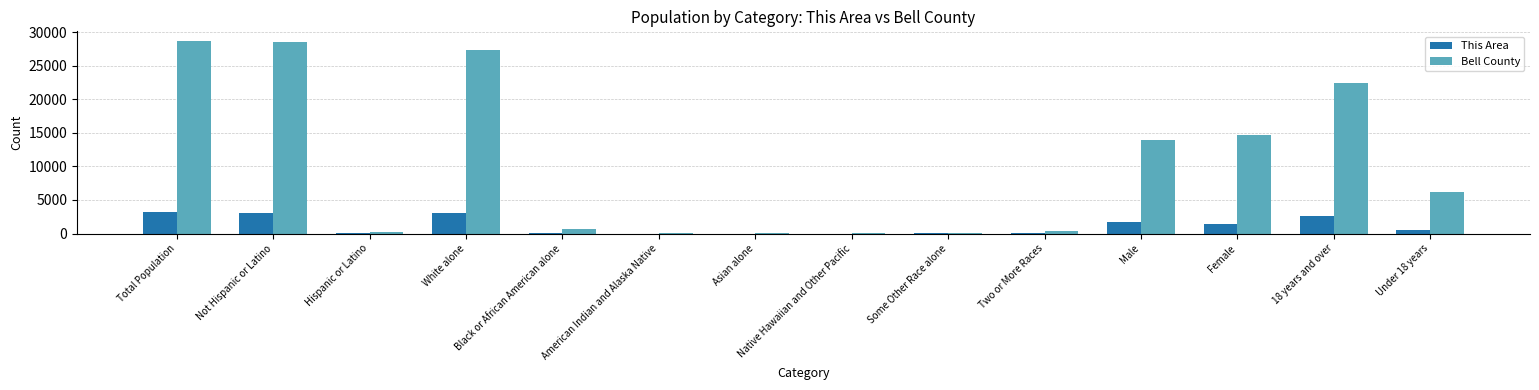

What is the maximum value for Bell County?

28691